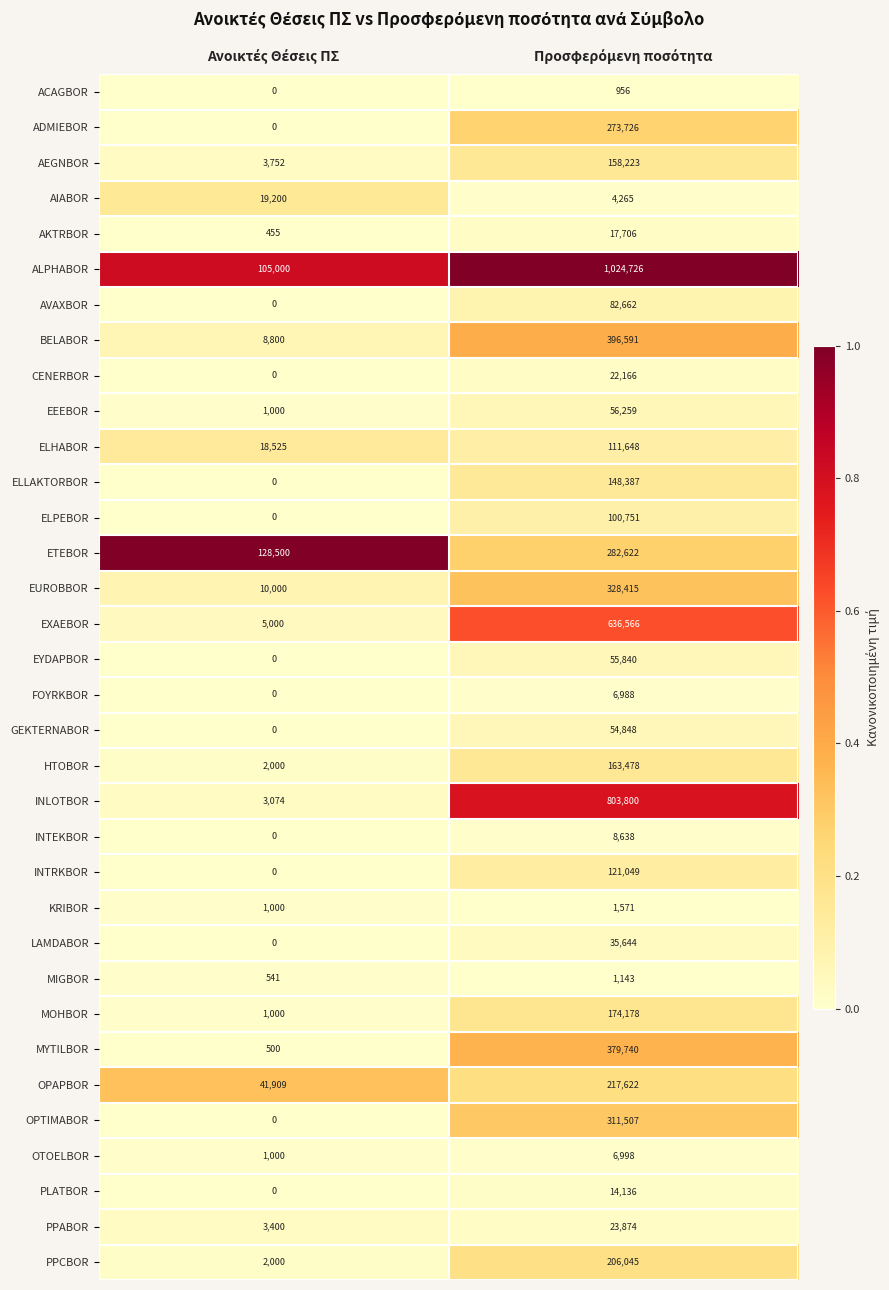

How many data points in OPAPBOR are less than 217622?

1